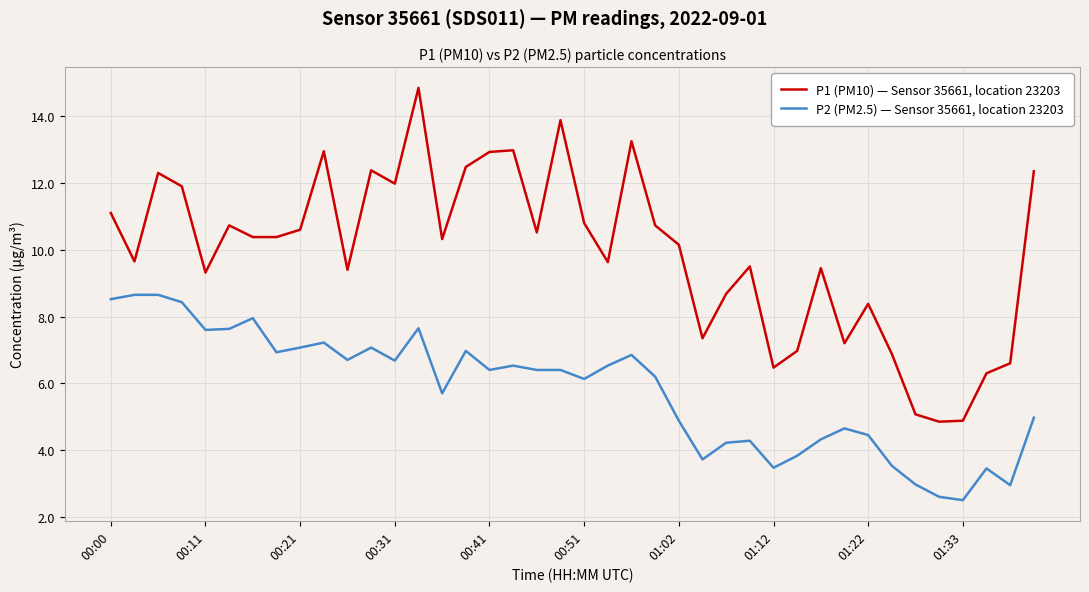

Rank the series by their average value, from highest to lowest.

P1 (PM10) — Sensor 35661, location 23203, P2 (PM2.5) — Sensor 35661, location 23203